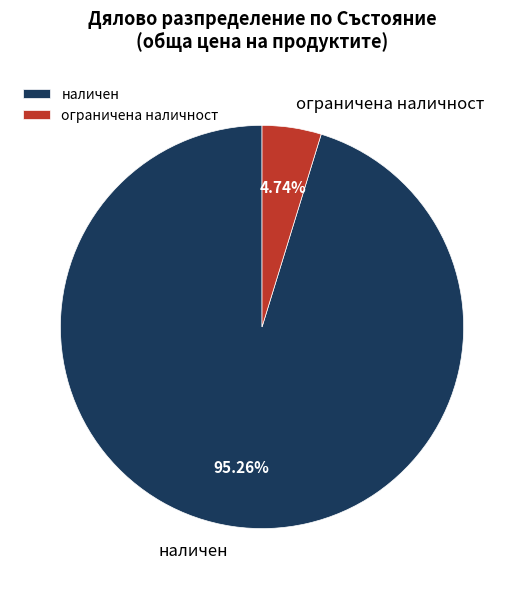

Which has a higher value, наличен or ограничена наличност?

наличен